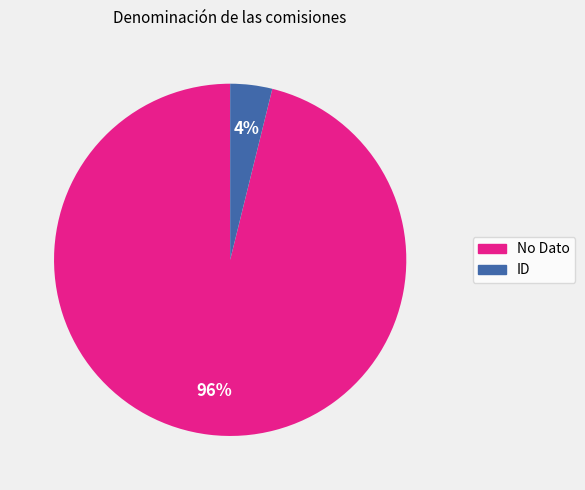

Combined, do No Dato and ID account for over 50%?

Yes